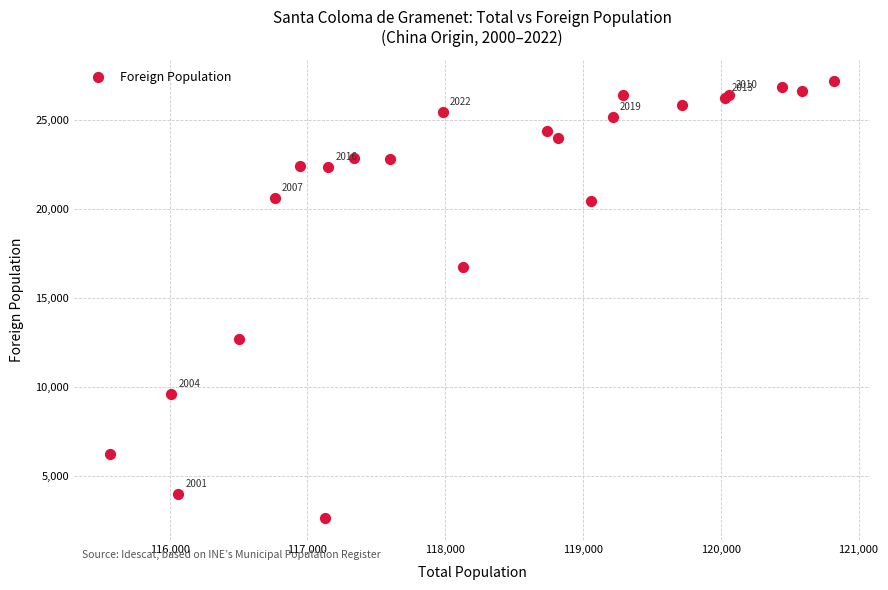

What Y value in the scatter plot is closest to 14927?

16769